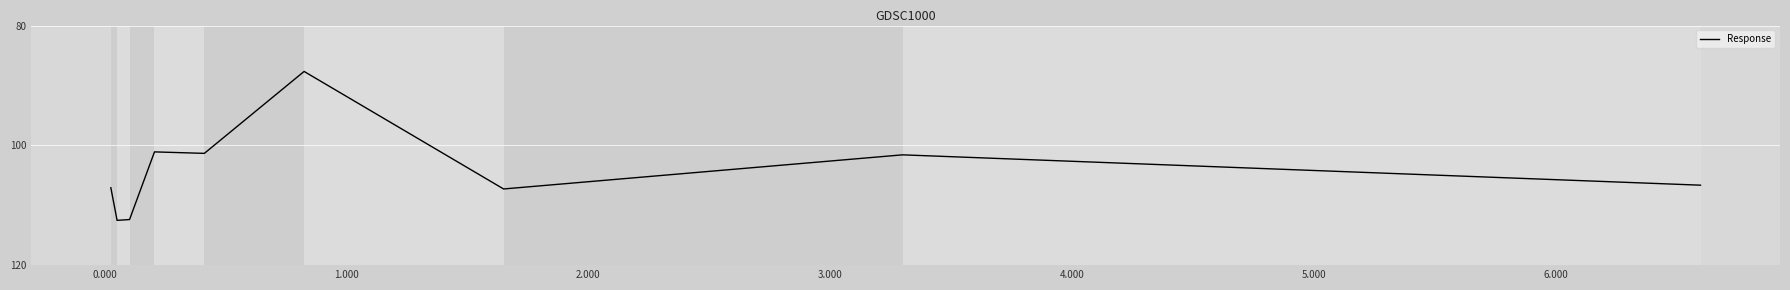

What is the minimum value shown in the chart?

87.7